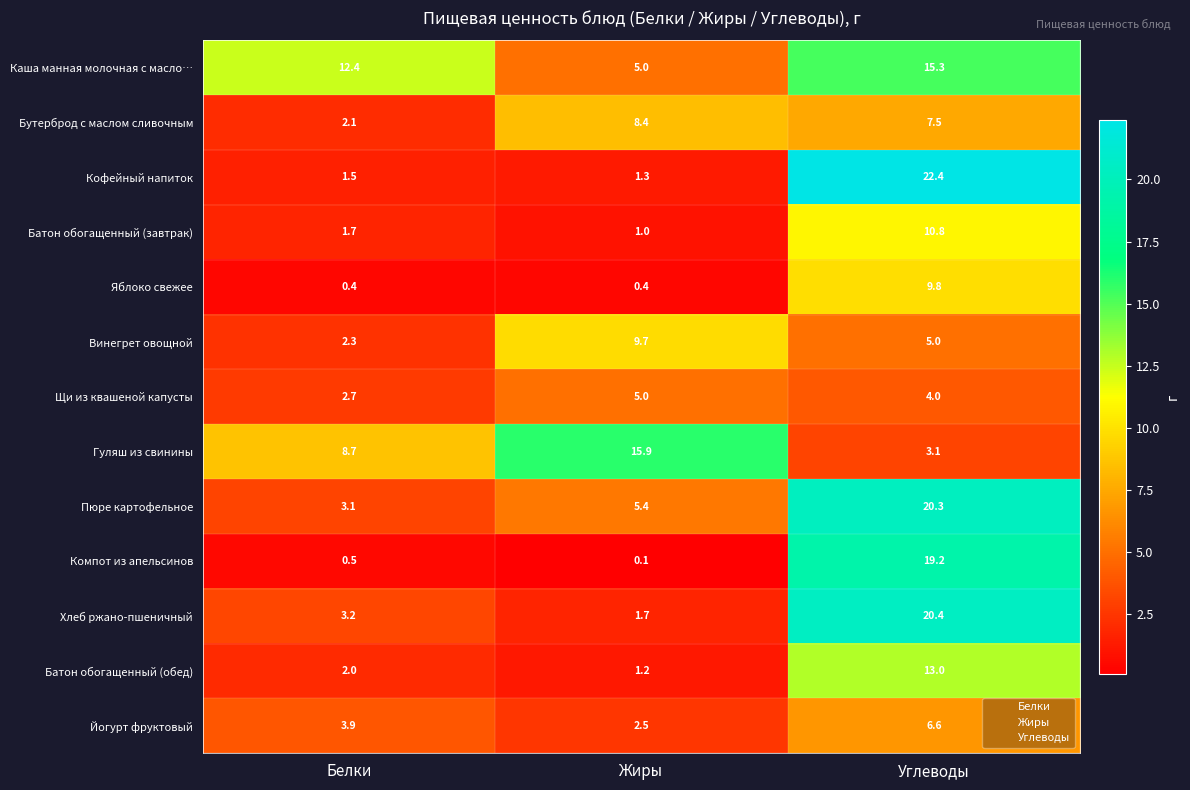

What is the maximum value shown in the chart?

22.4